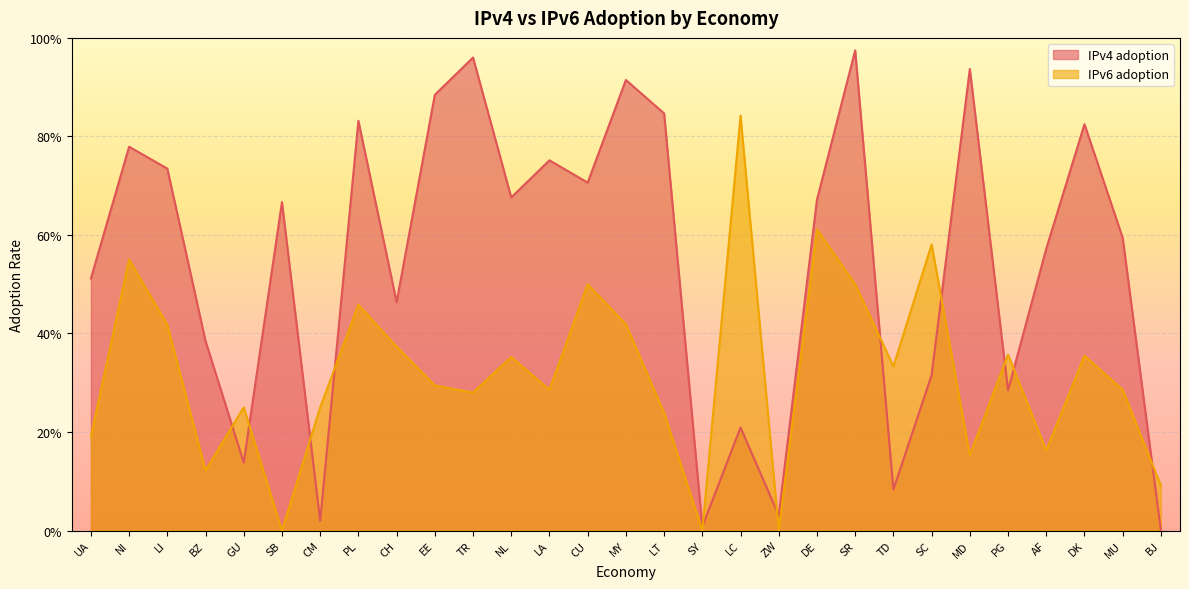

At which category does IPv4 adoption reach its first local valley?

GU